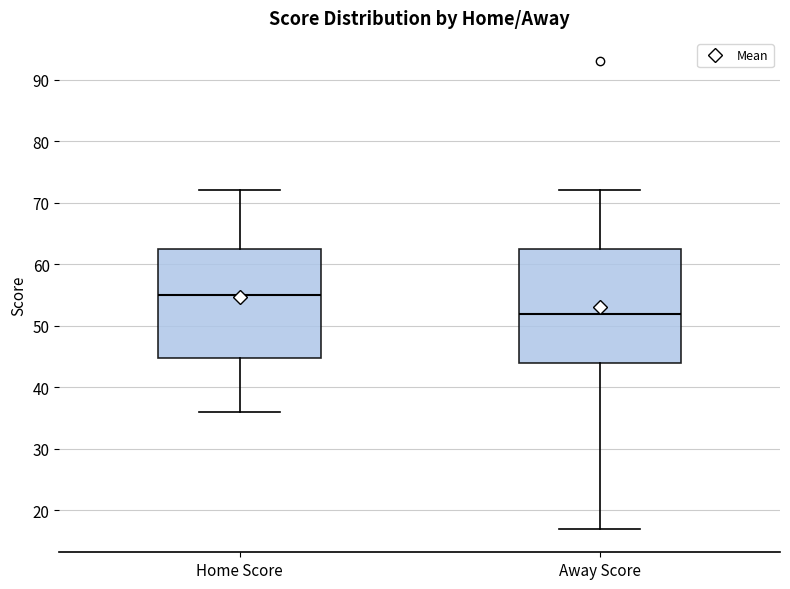

Where does the median line of the box for Home Score sit on the y-axis? The values are not printed on the chart, so give them approximately, as read against the axis.

55